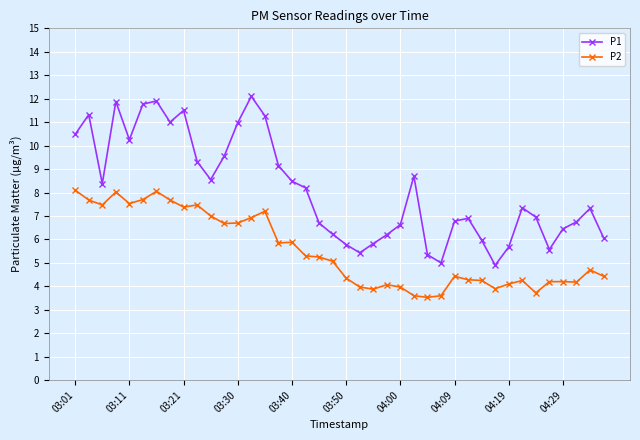

True or false: P2 and P1 cross at least once.

False